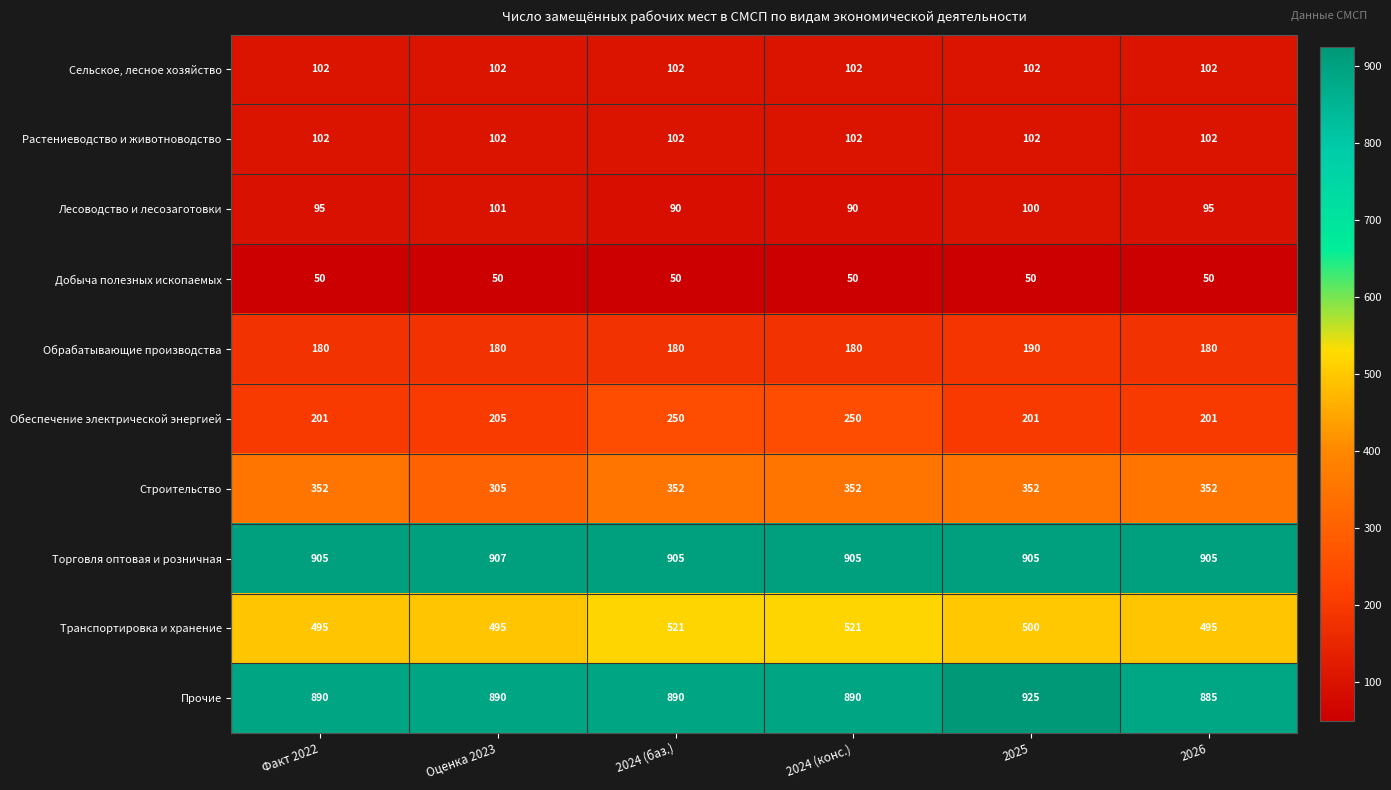

True or false: Транспортировка и хранение has a value of 495 at 2026.

True